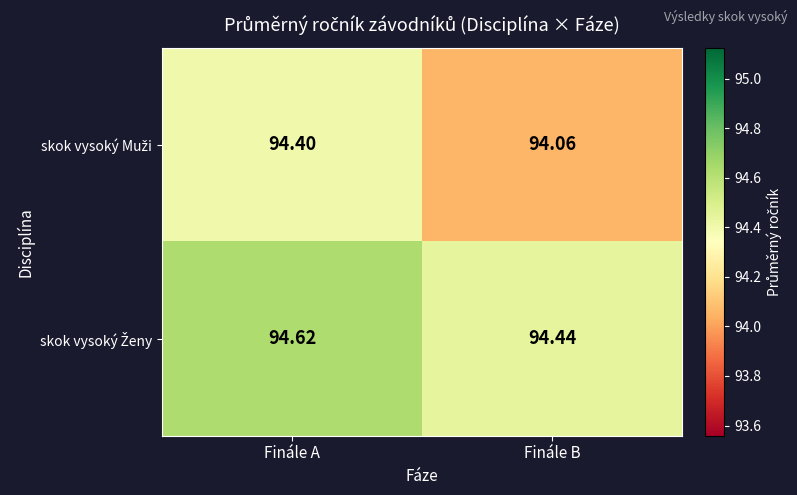

Which category has the highest value across all series?

Finále A